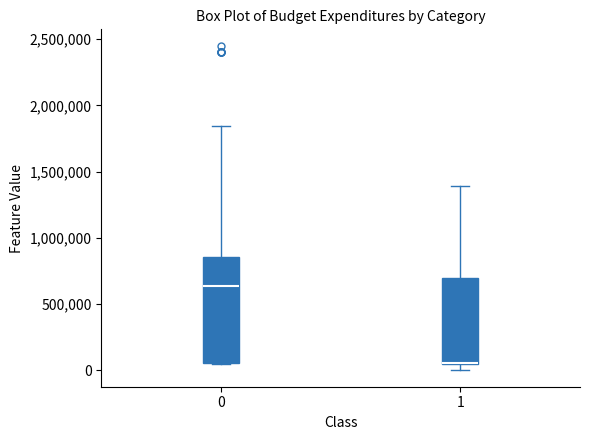

Reading left to right, read every box against the y-axis: the position of its median line, the range the box covers, and the ends of its whiskers. The values are not printed on the chart, so give them approximately, as read against the axis.

0: median 650000, box 50000 to 850000, whiskers 50000 to 1850000
1: median 50000 (drawn on the box's lower edge), box 50000 to 700000, whiskers 0 to 1400000